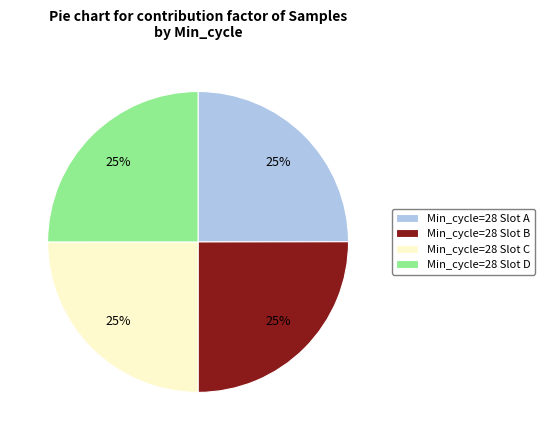

Is there any slice that represents more than half of the pie?

No